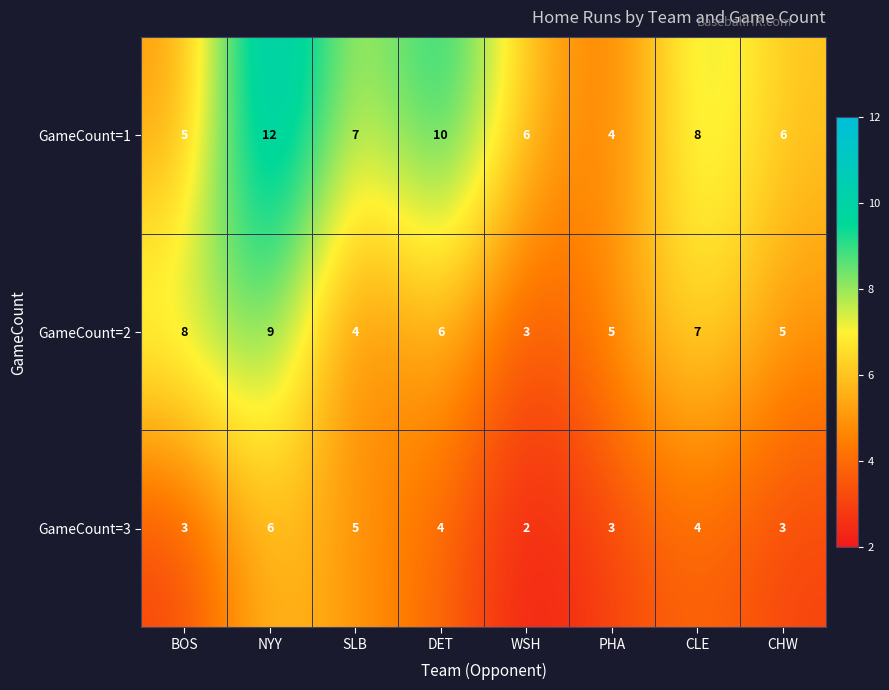

Which category has the highest value across all series?

NYY